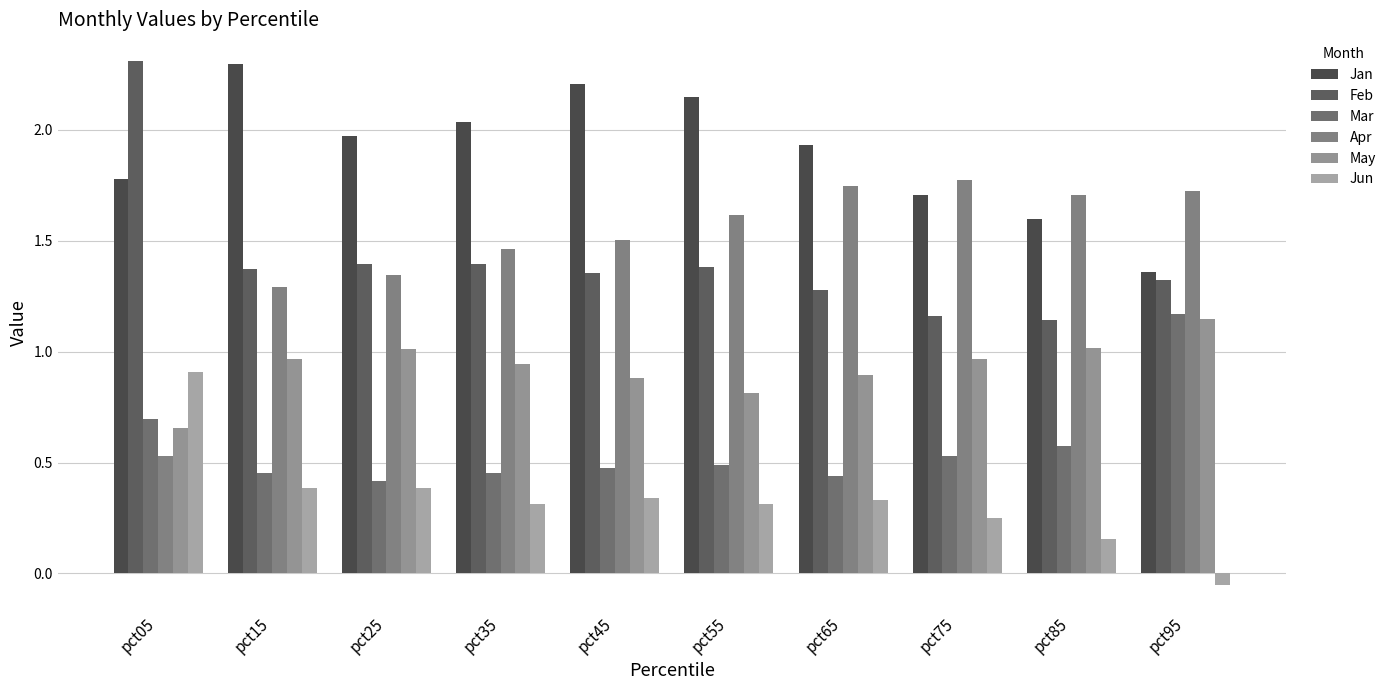

What is the difference between the Jun values at pct35 and pct85?

0.2